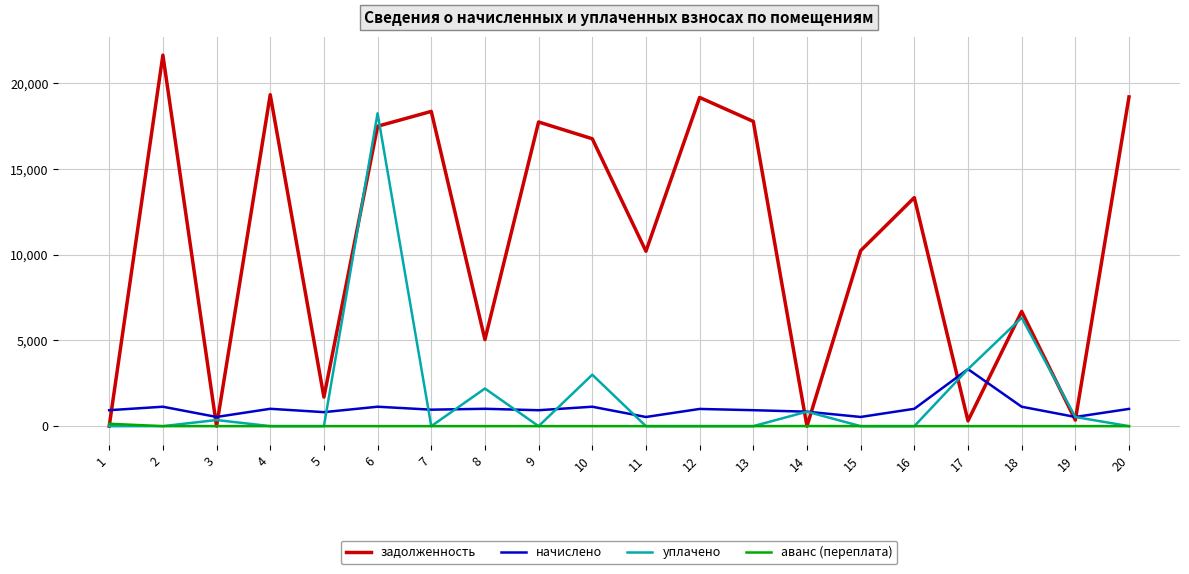

Where do начислено and задолженность first cross each other?

1 and 2